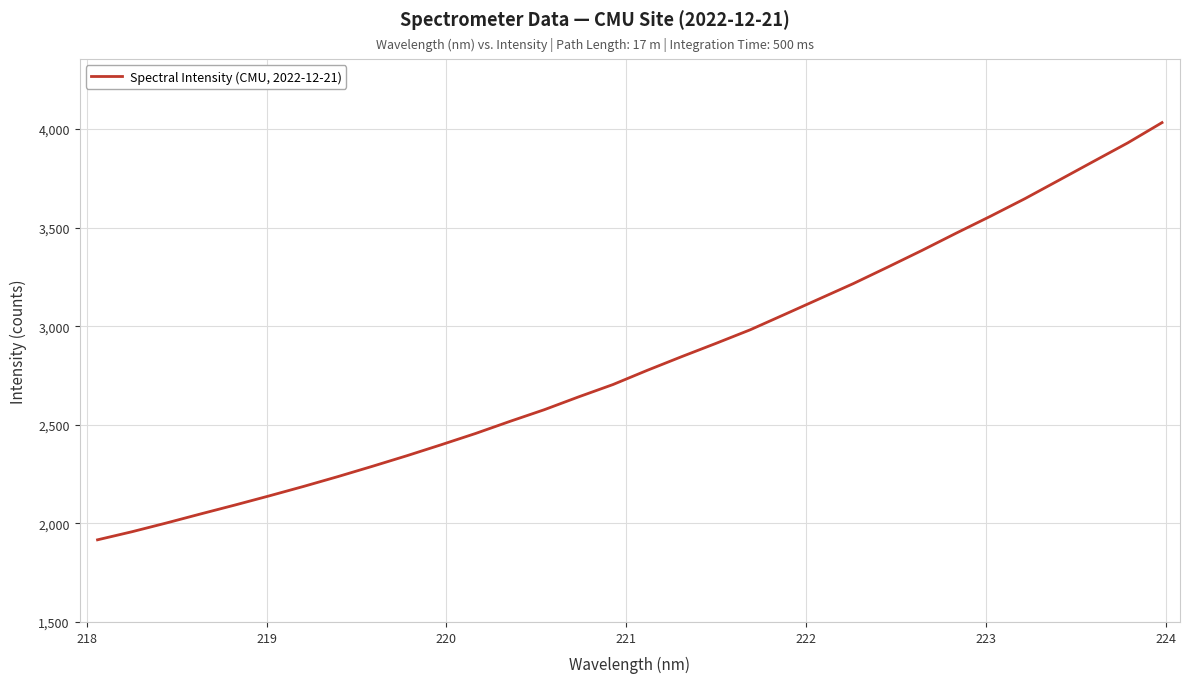

What is the minimum value shown in the chart?

1916.5